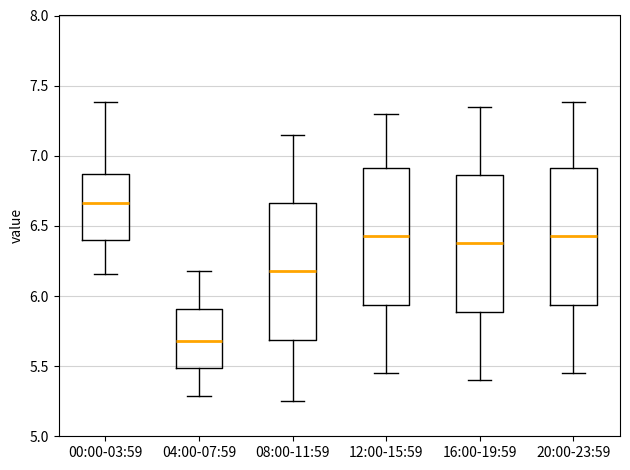

Reading left to right, transcribe this box plot: for each box, give where its median line is, the range the box spans, and where its two whiskers end, as read against the y-axis. The values are not printed on the chart, so give them approximately, as read against the axis.

00:00-03:59: median 6.65, box 6.40 to 6.85, whiskers 6.15 to 7.40
04:00-07:59: median 5.70, box 5.50 to 5.90, whiskers 5.30 to 6.20
08:00-11:59: median 6.20, box 5.70 to 6.65, whiskers 5.25 to 7.15
12:00-15:59: median 6.45, box 5.95 to 6.90, whiskers 5.45 to 7.30
16:00-19:59: median 6.40, box 5.90 to 6.85, whiskers 5.40 to 7.35
20:00-23:59: median 6.45, box 5.95 to 6.90, whiskers 5.45 to 7.40